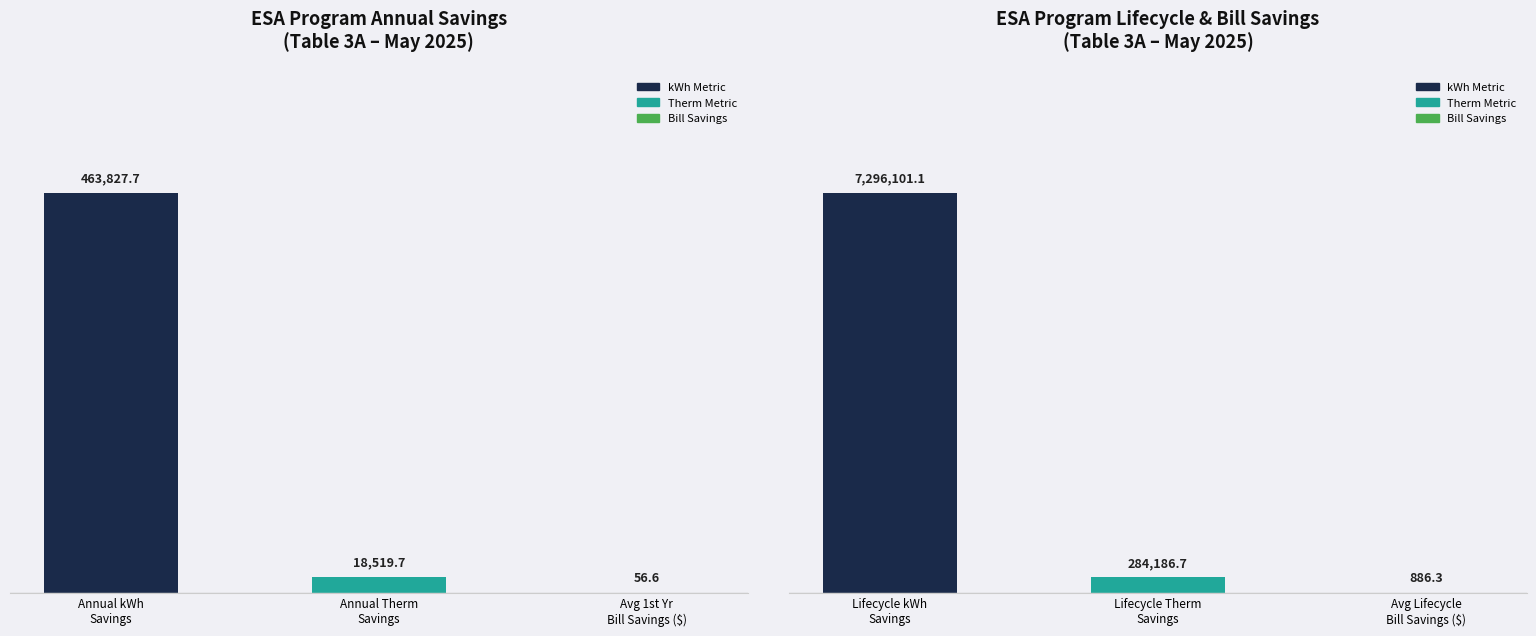

What position from the right is Avg Lifecycle Bill Savings ($)?

1